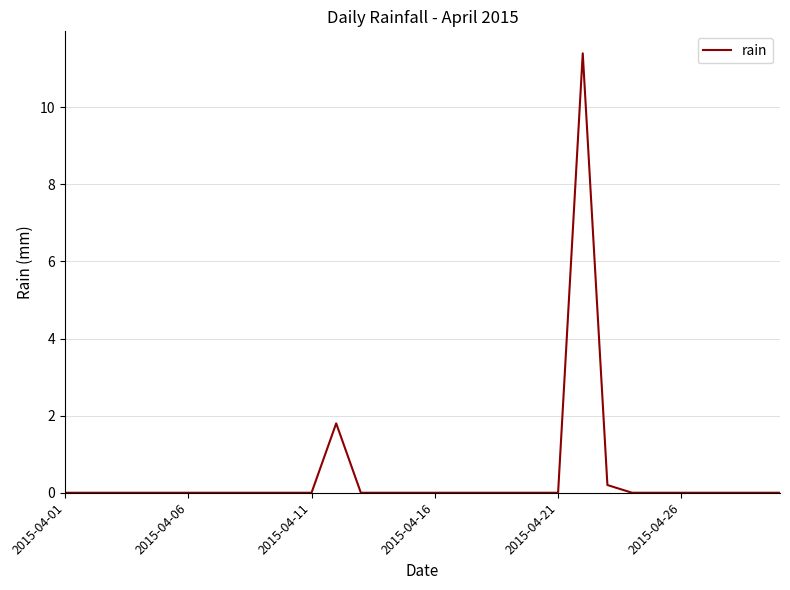

What is the greatest value displayed?

11.4